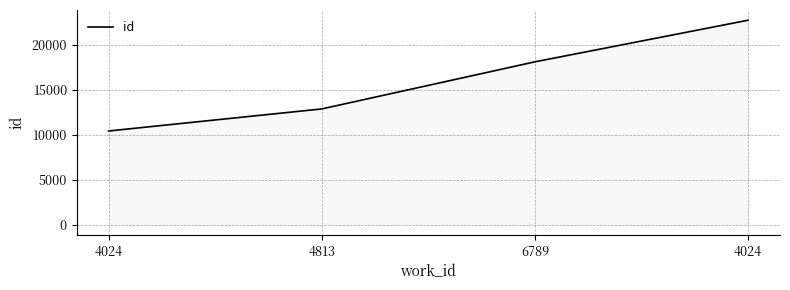

How many values are below 18098?

2